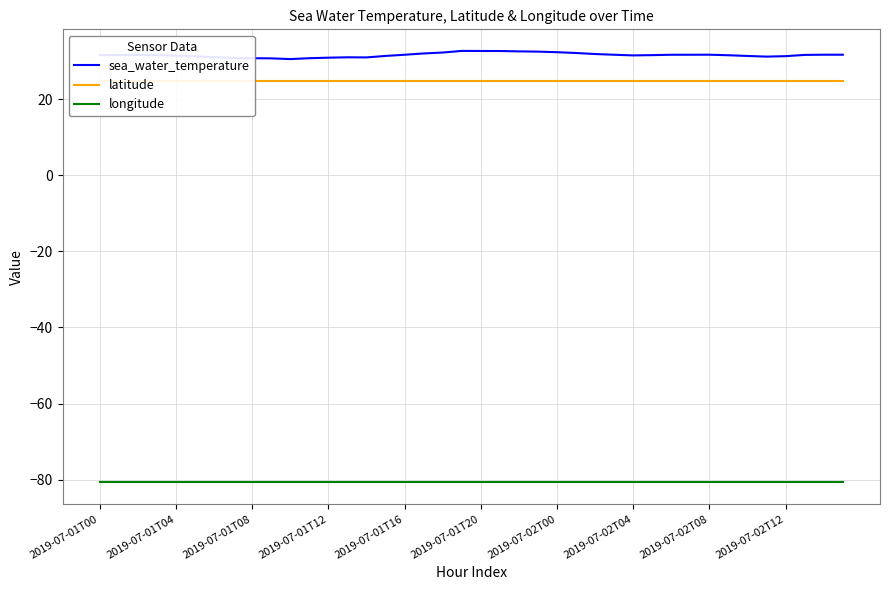

What position from the right is 26?

14